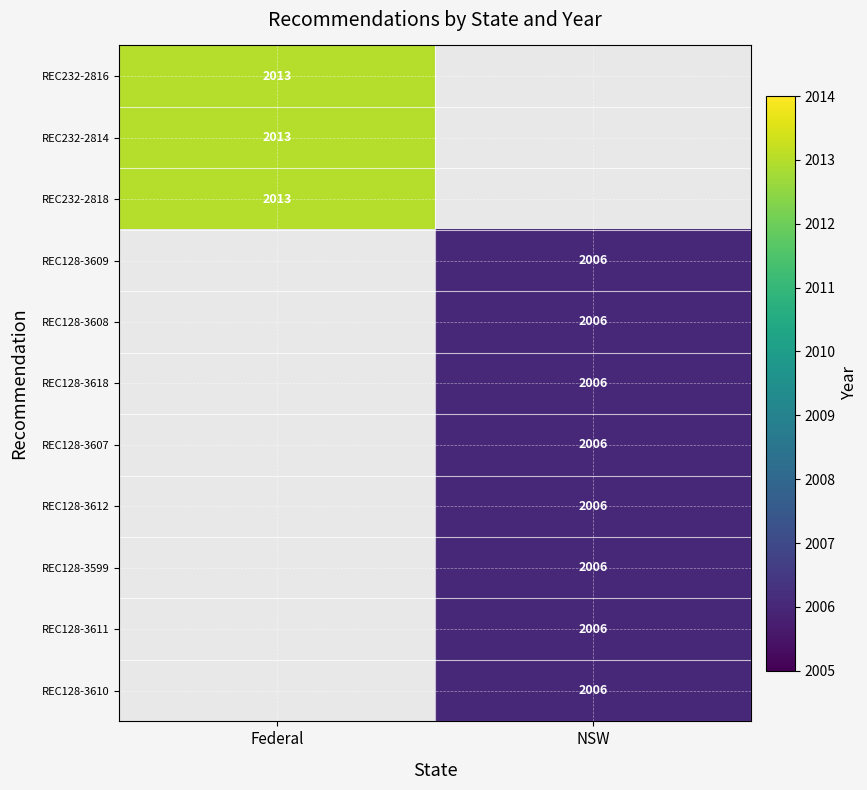

Is it true that REC128-3612 equals 3162 at NSW?

False